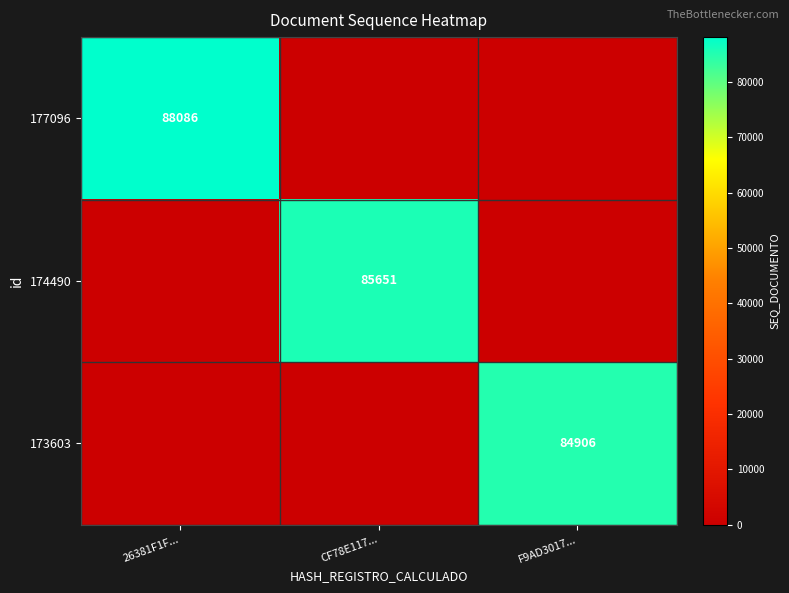

True or false: 173603 has a value of 84906 at F9AD3017....

True